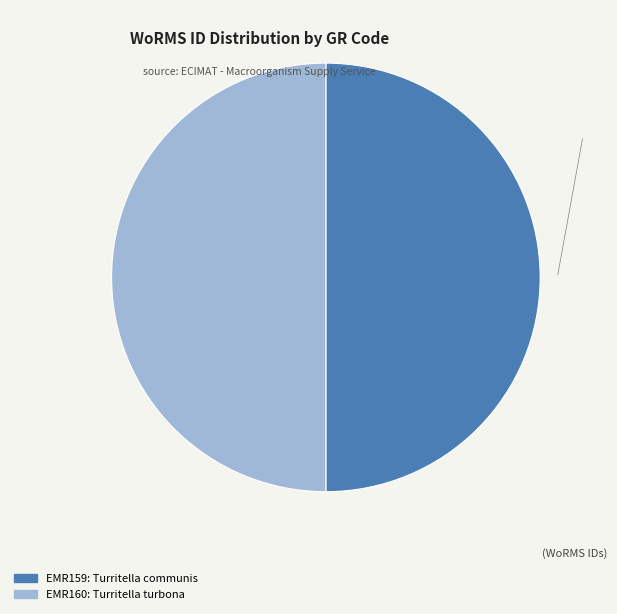

Approximately how many times larger is the value at EMR160 compared to EMR159?

1.0